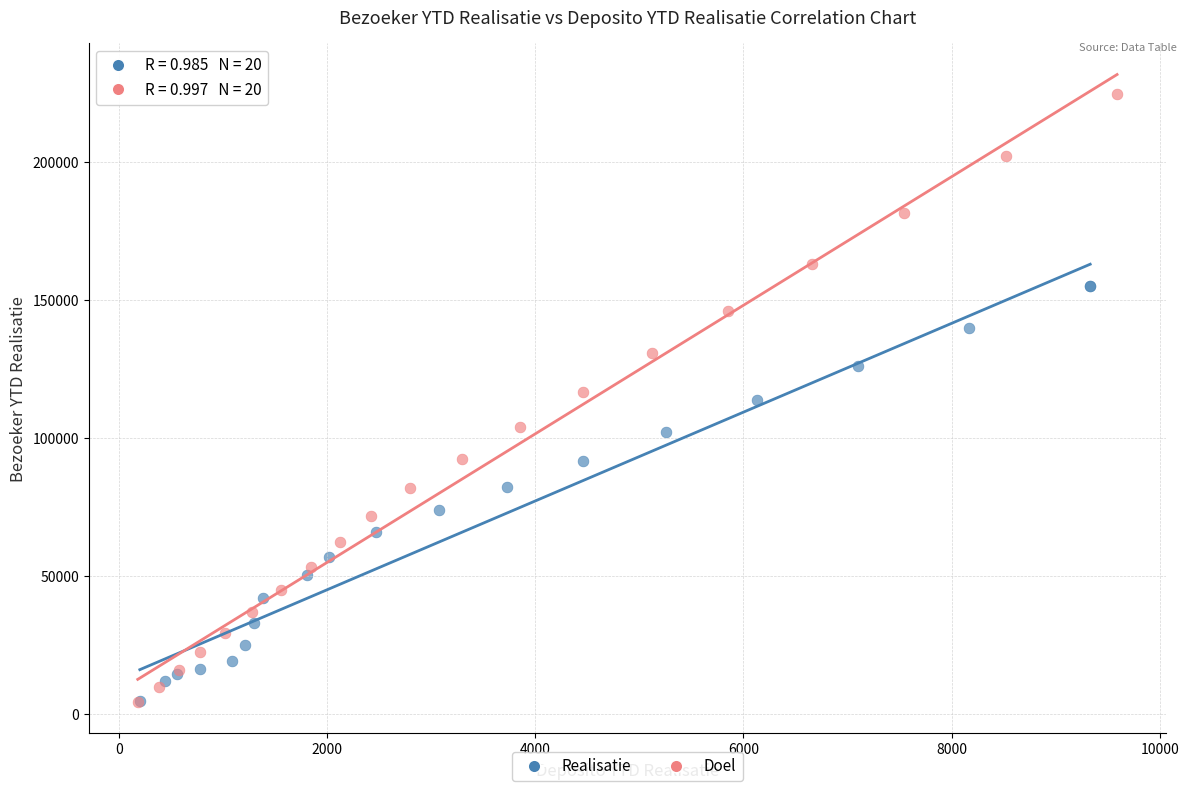

Which series contains the highest Y value?

Doel